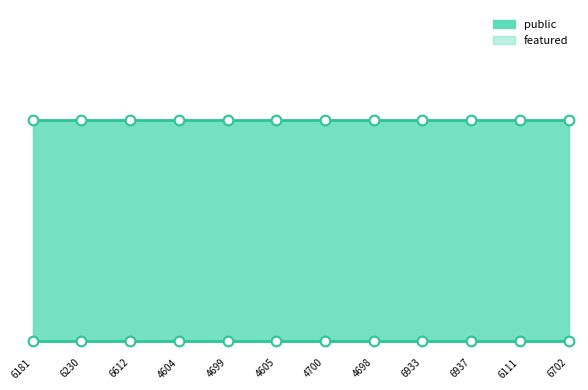

At how many categories does at least one series exceed 0?

12